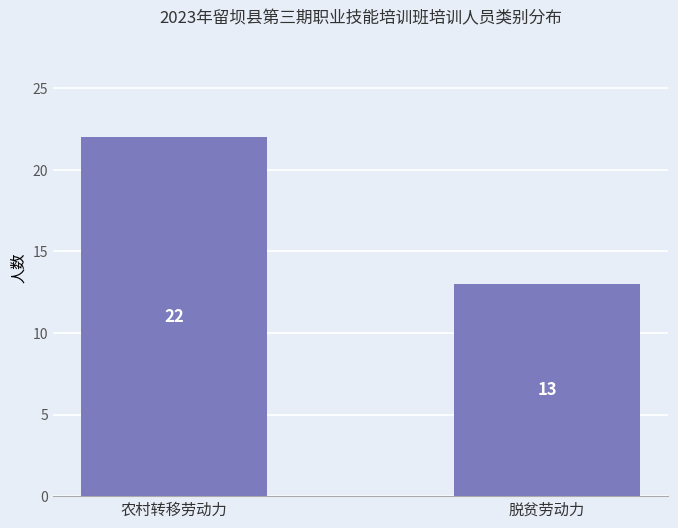

True or false: the data shows 22 at 农村转移劳动力.

True